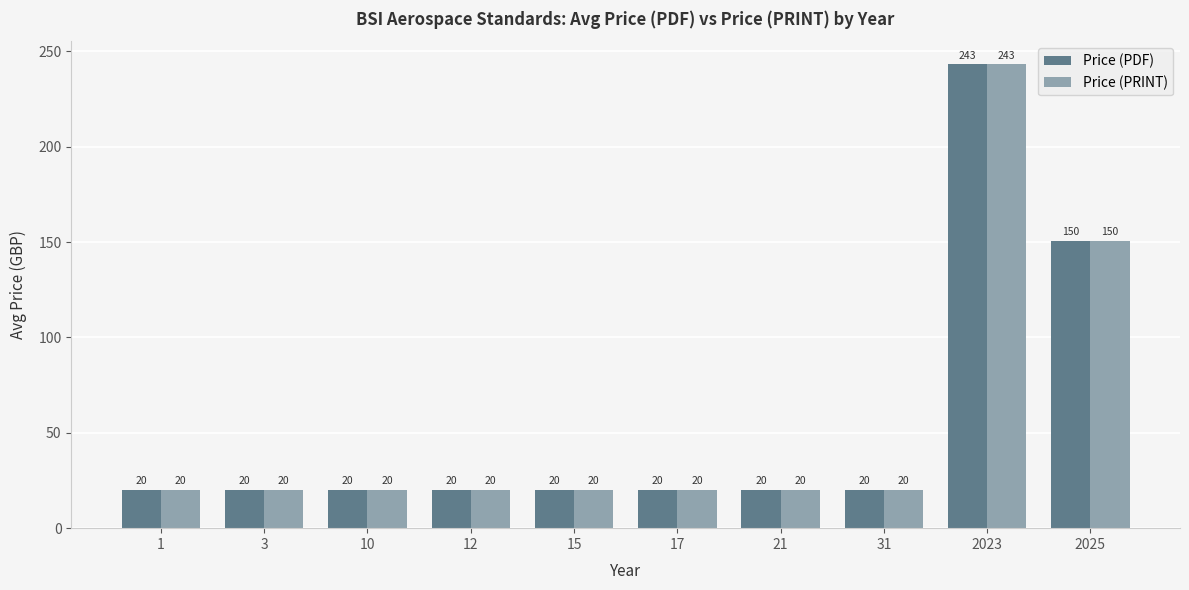

Where is Price (PDF) nearest to the value 131?

2025